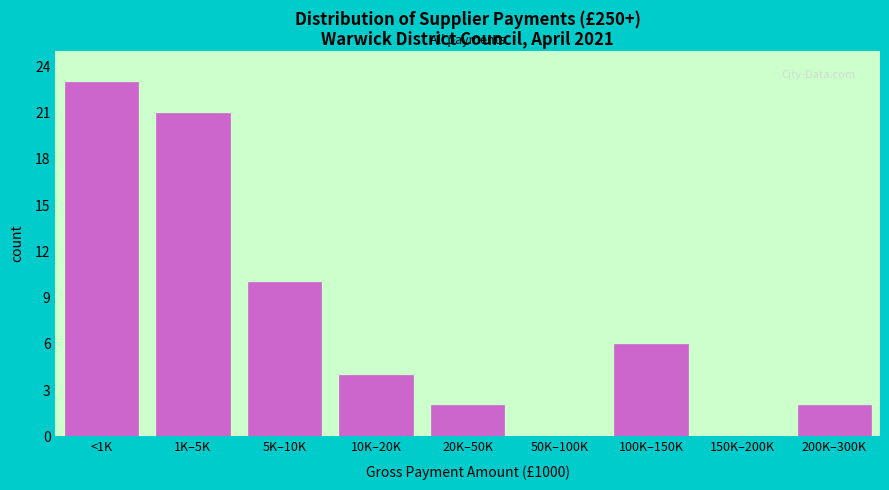

Reading right to left, what are all the values shown in this chart?

200K–300K=2	150K–200K=0	100K–150K=6	50K–100K=0	20K–50K=2	10K–20K=4	5K–10K=10	1K–5K=21	<1K=23